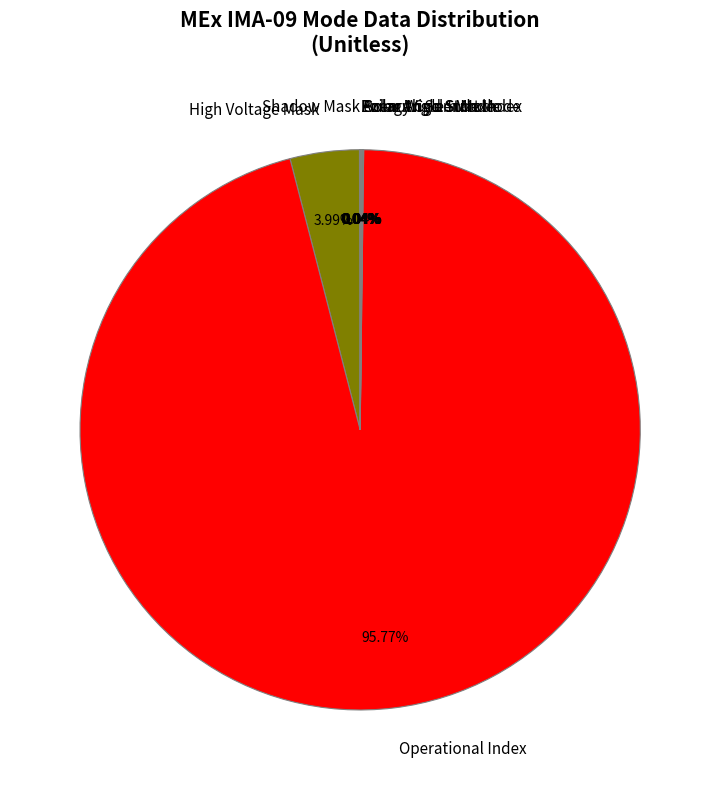

Which slice represents more than half of the pie?

Operational Index